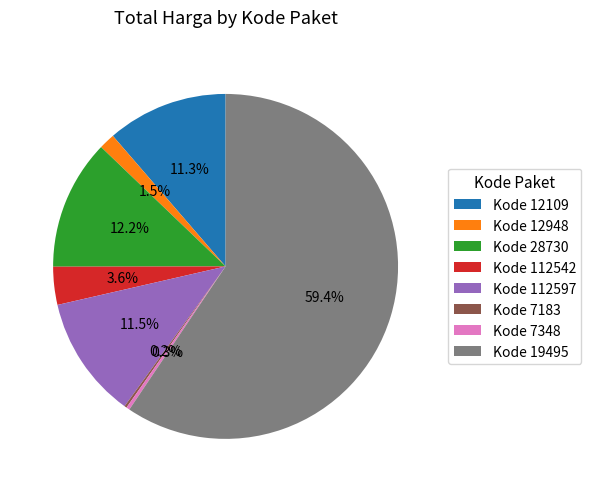

What percentage do Kode 12948 and Kode 7348 together represent?

1.8%